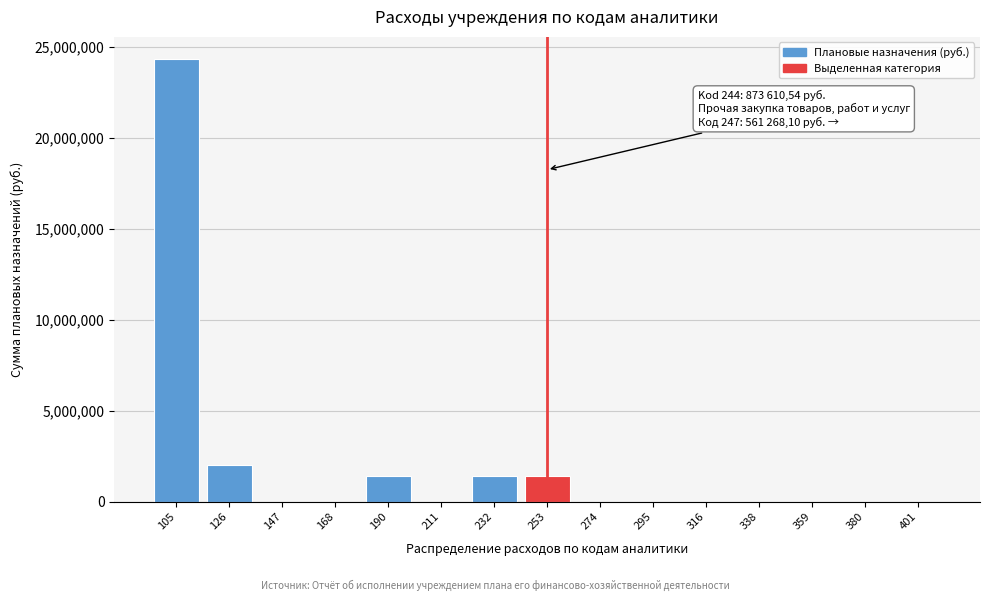

Reading right to left, what are all the values shown in this chart?

401=0.0	380=0.0	359=0.0	338=0.0	316=0.0	295=0.0	274=0.0	253=1434878.6	232=1434878.6	211=0.0	190=1434878.6	168=0.0	147=0.0	126=2050345.4	105=24350748.5